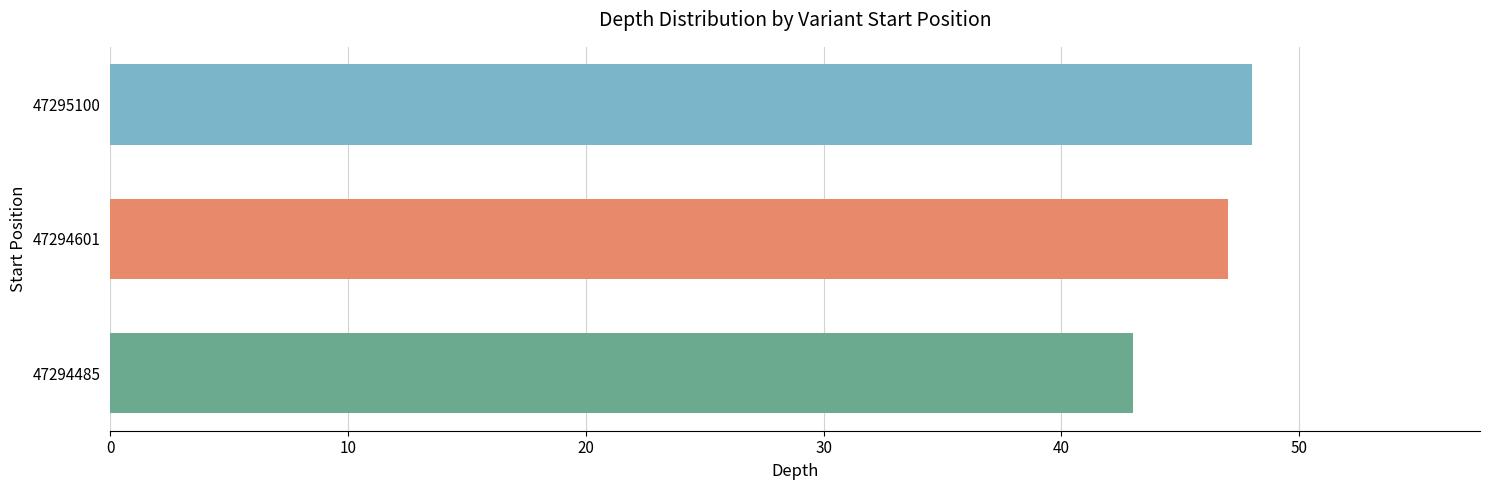

What is the difference between the highest and lowest values at 47294601?

5